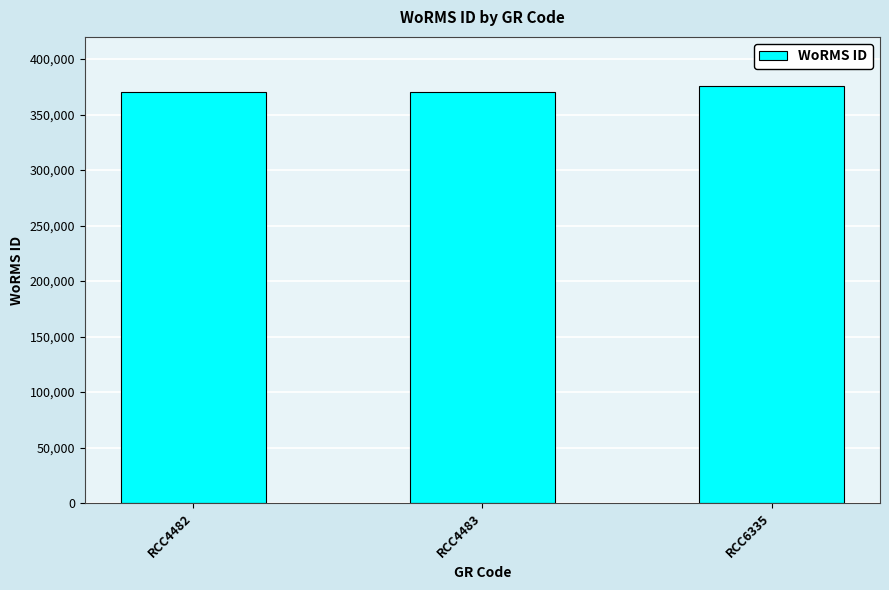

What is the ratio of the value at RCC6335 to the value at RCC4483?

1.0